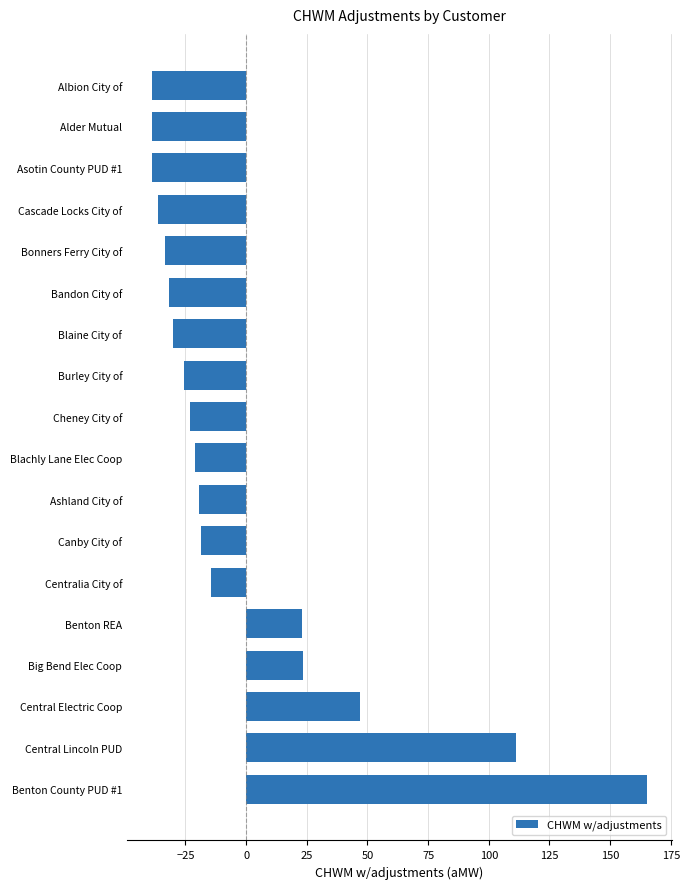

What is the difference between the maximum and minimum values?

204.1